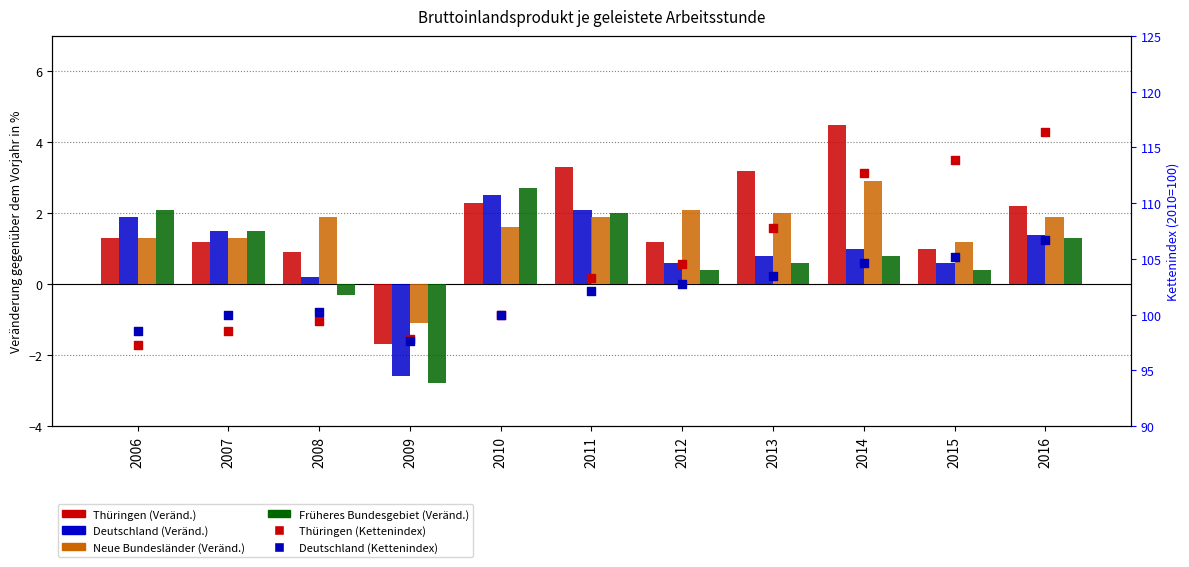

What is the total value across all series at 2008?

202.3